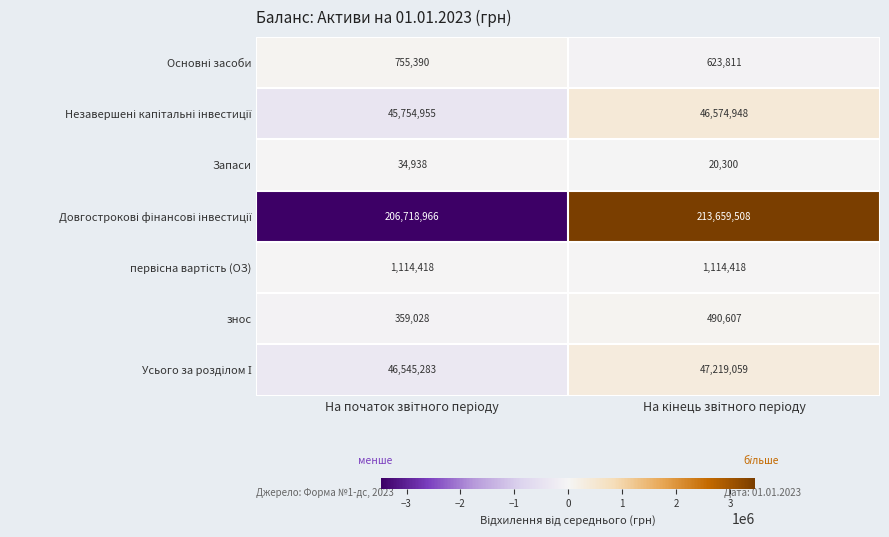

What is the minimum value shown in the chart?

20300